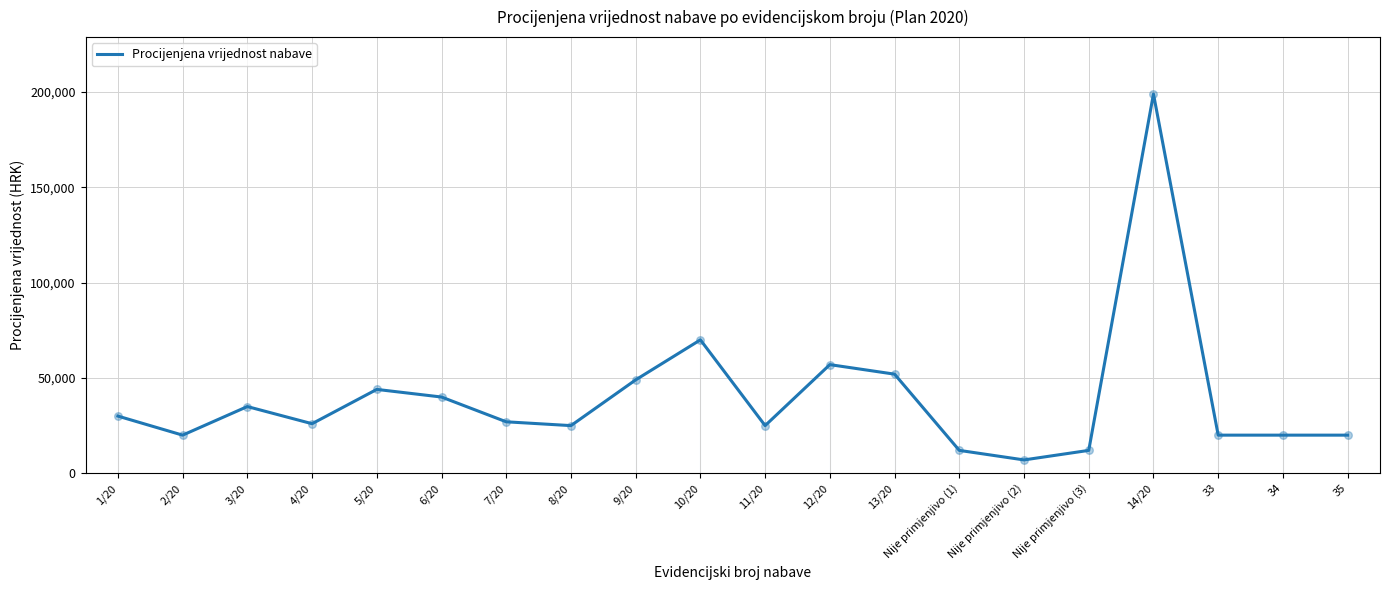

What is the change in value from 8/20 to 12/20?

+32000